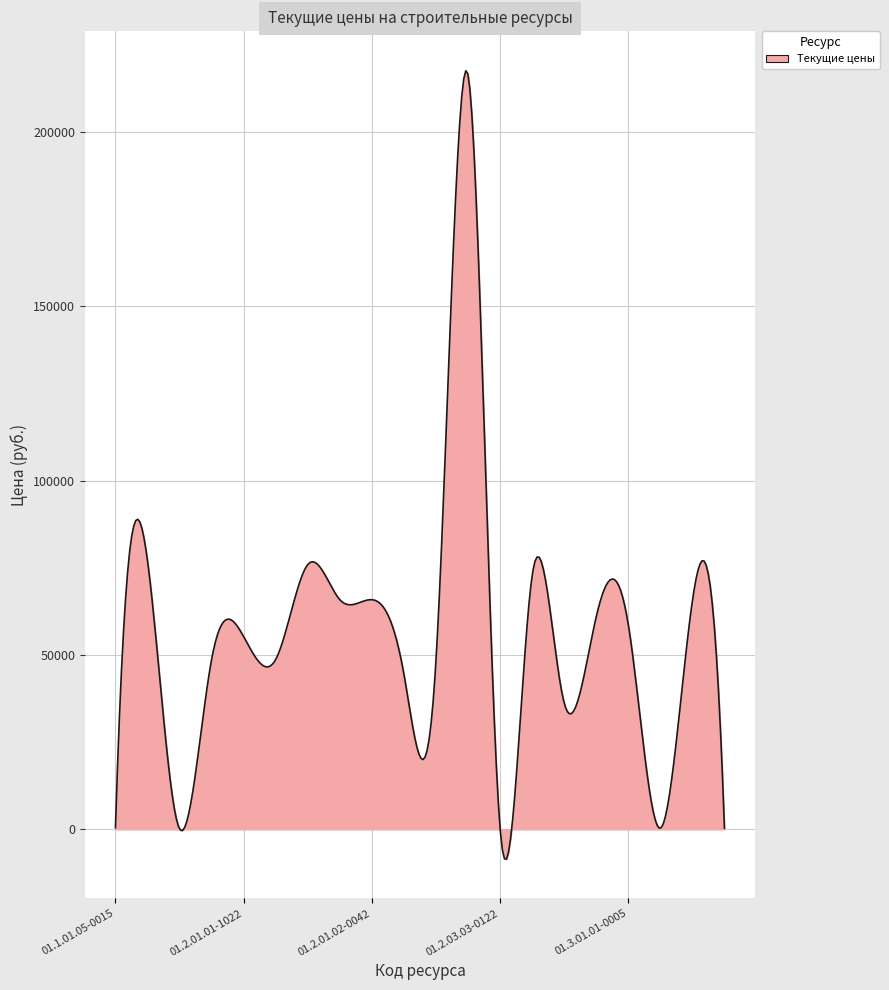

What is the difference between the maximum and minimum values?

226031.8